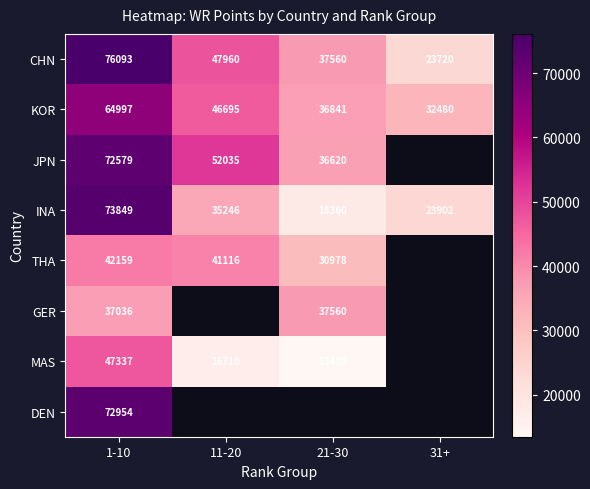

Rank the series at 1-10 from lowest to highest value.

GER, THA, MAS, KOR, JPN, DEN, INA, CHN